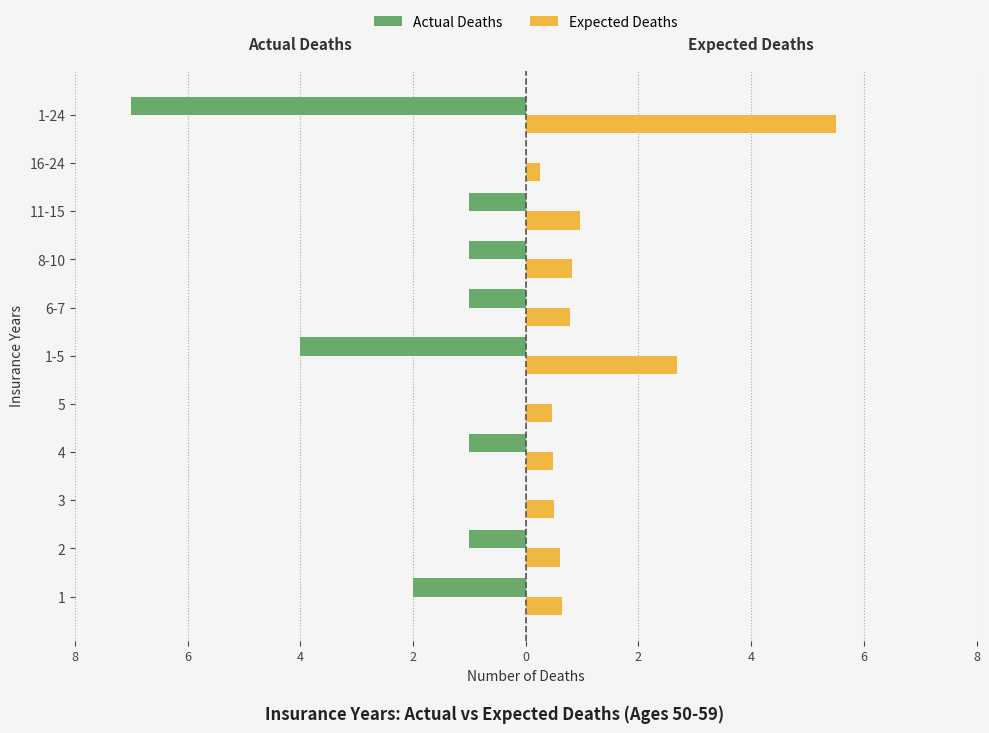

Are the bars grouped side by side (vs. stacked)?

Yes